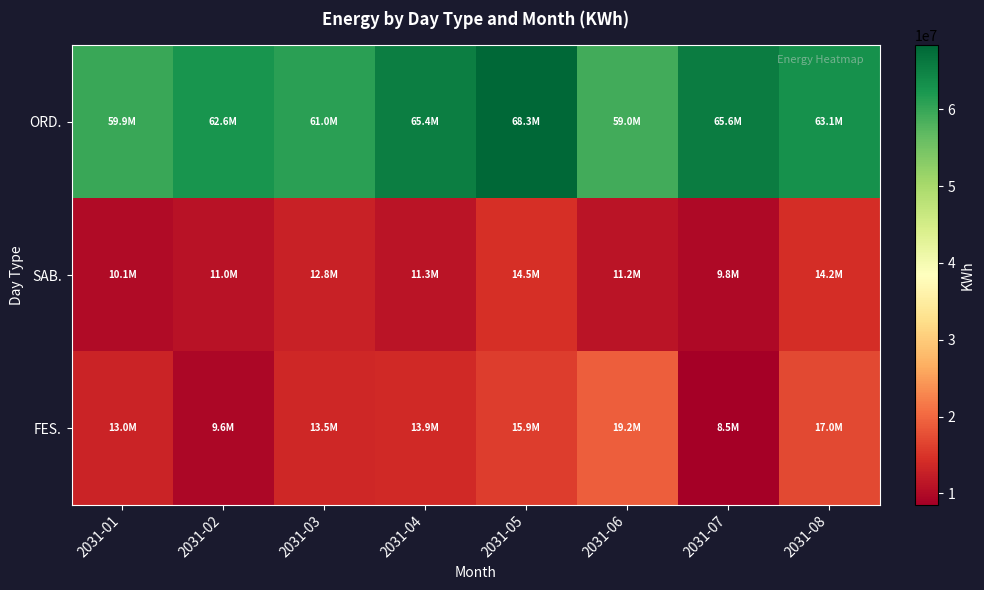

At 2031-06, list the series in order from largest to smallest.

ORD., FES., SAB.